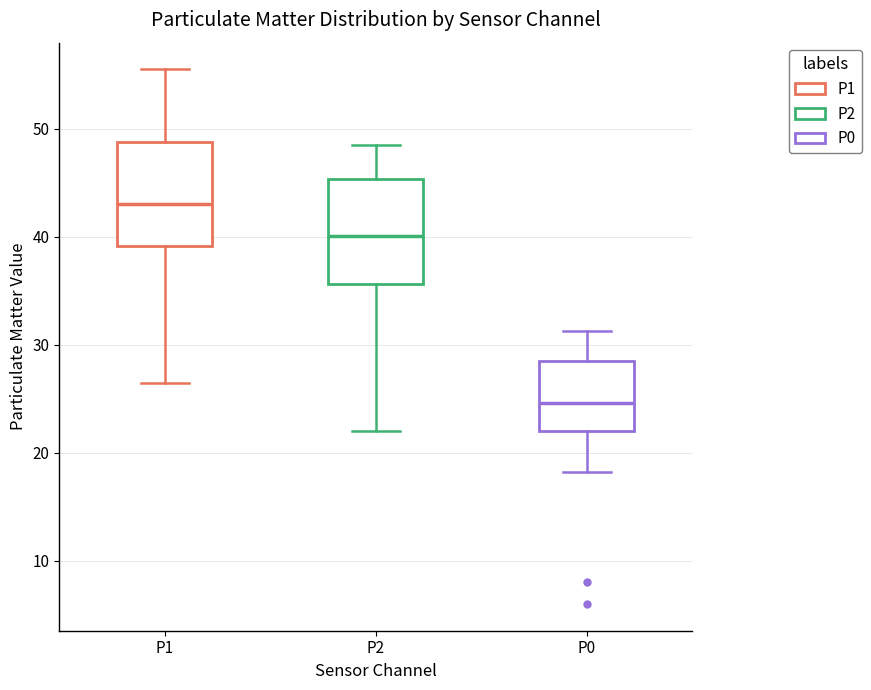

Reading left to right, transcribe this box plot: for each box, give where its median line is, the range the box spans, and where its two whiskers end, as read against the y-axis. The values are not printed on the chart, so give them approximately, as read against the axis.

P1: median 43, box 39 to 49, whiskers 27 to 56
P2: median 40, box 36 to 45, whiskers 22 to 49
P0: median 25, box 22 to 29, whiskers 18 to 31